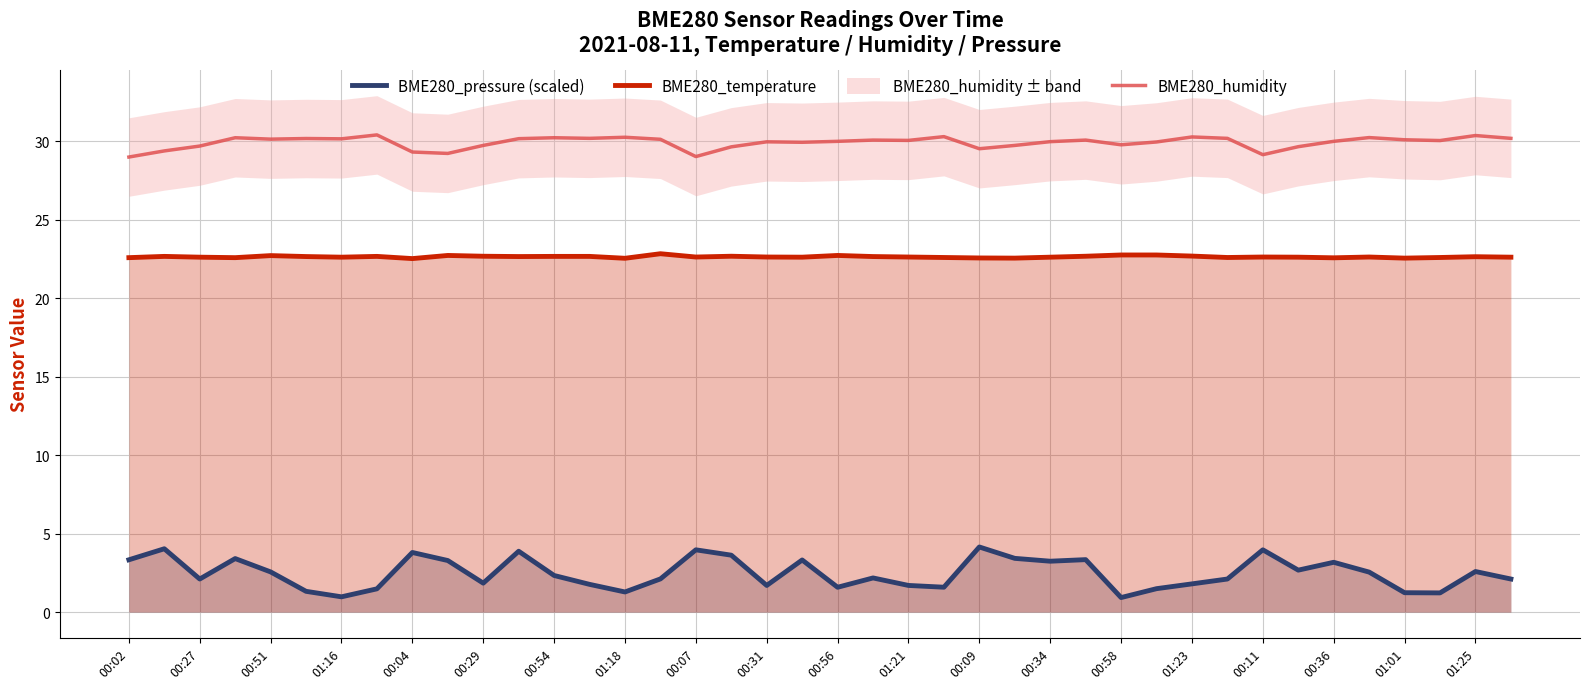

What is the maximum value for BME280_humidity?

30.4